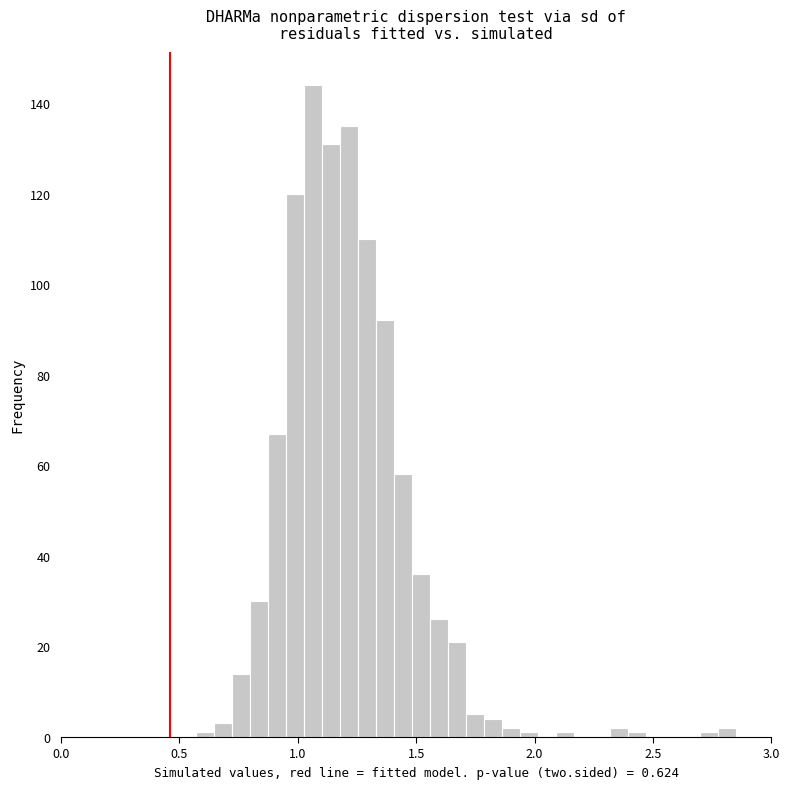

Around what value on the x-axis is the tallest bar? Give the approximate position of its centre, as read against the axis.

1.05